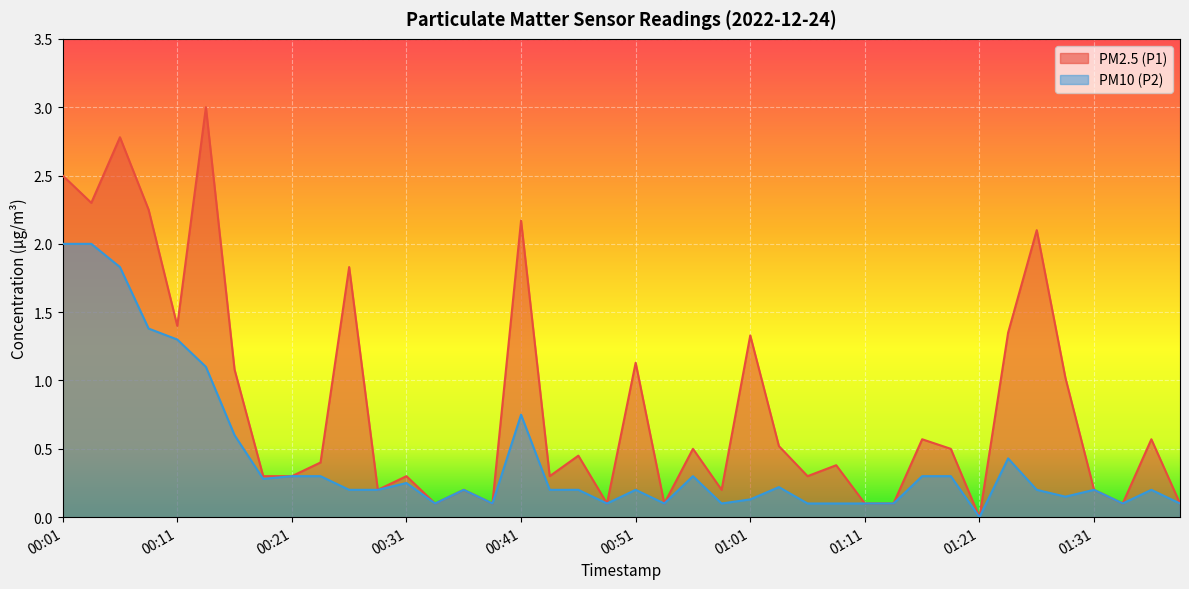

True or false: PM2.5 (P1) and PM10 (P2) intersect in this chart.

False